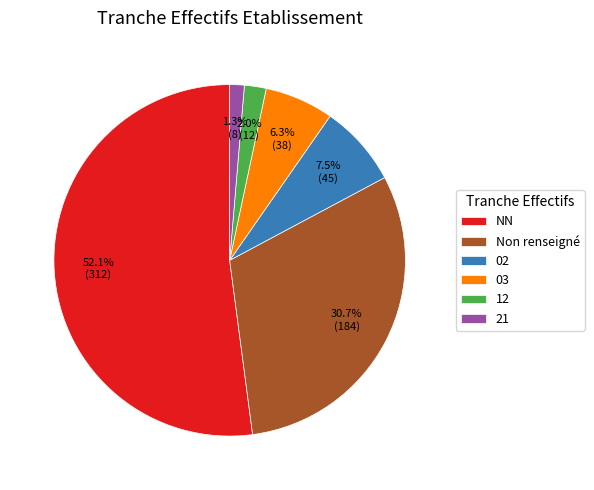

Count the number of slices in the pie.

6